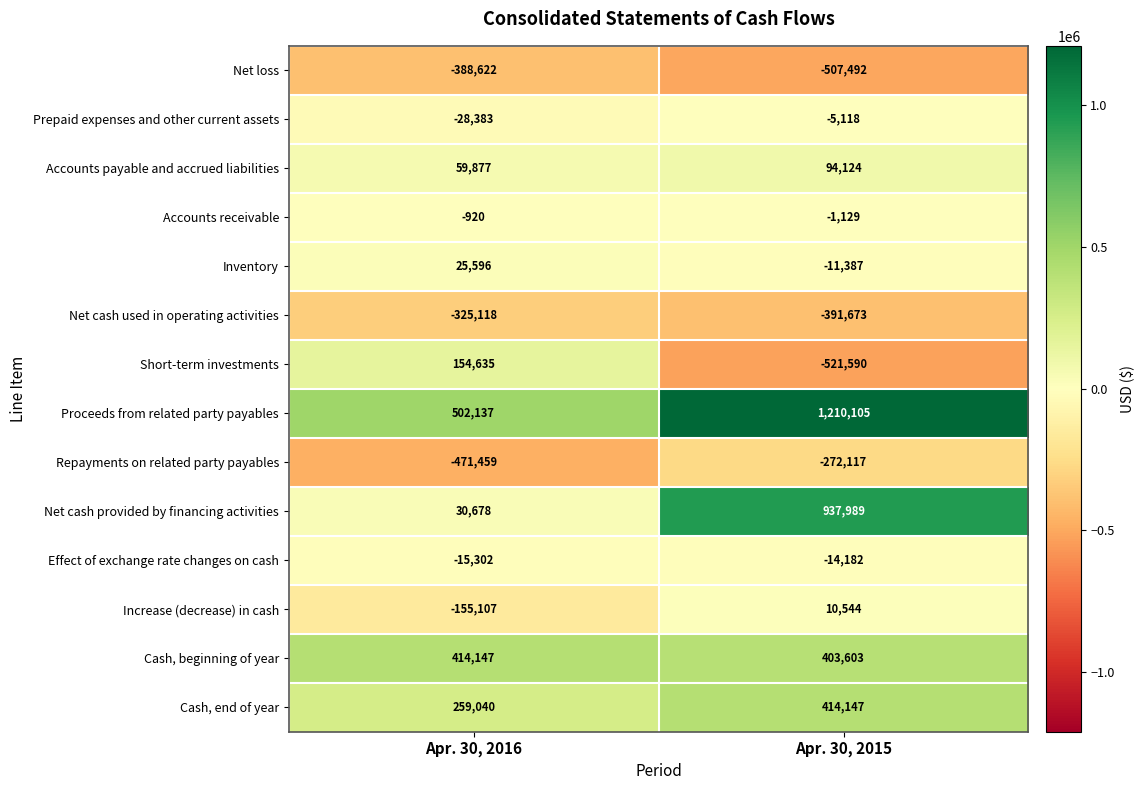

At which category is the sum across all series the highest?

Apr. 30, 2015